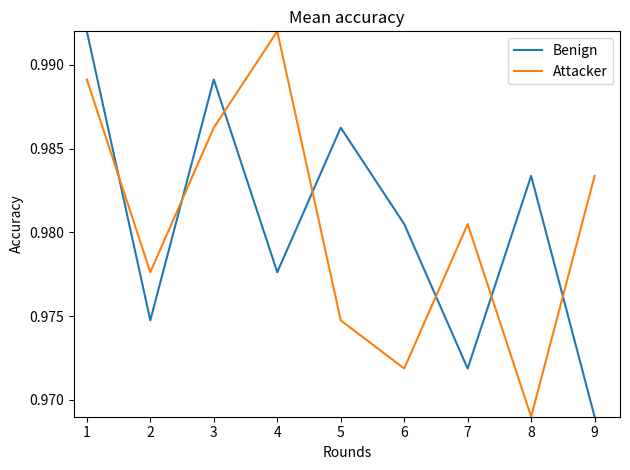

Count the Attacker values in the range 0 to 1.

9